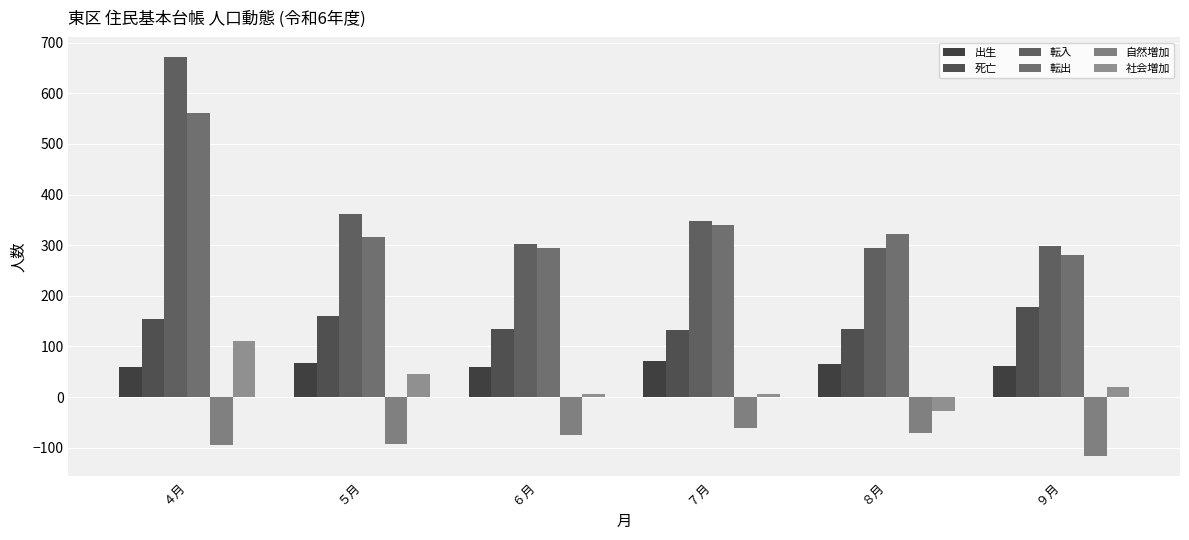

What is the difference between the 出生 values at ７月 and ６月?

11